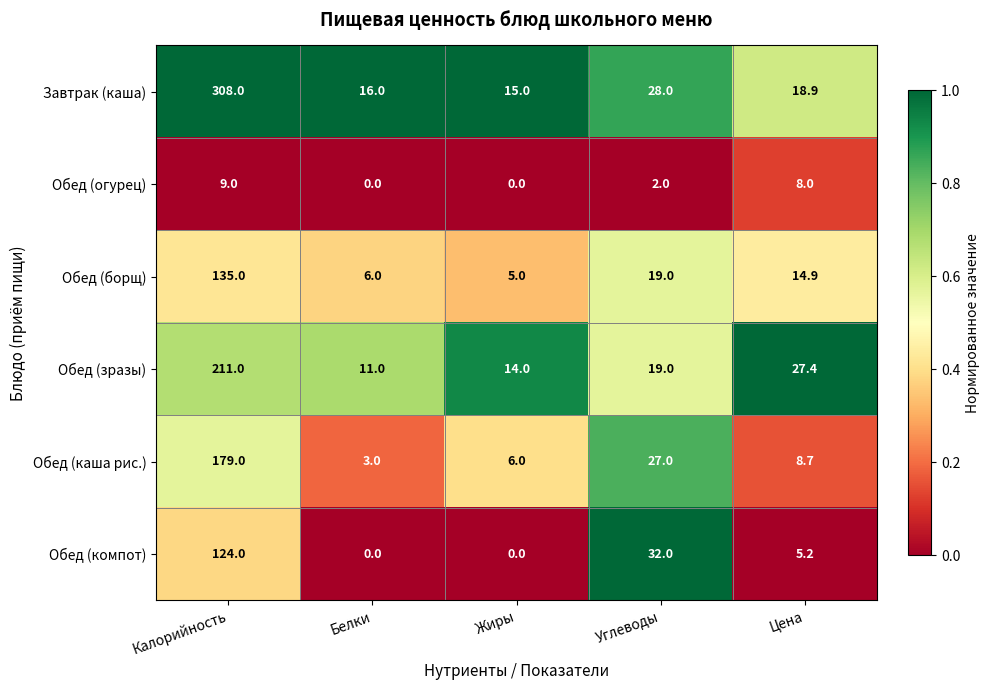

List the labels in order of Обед (борщ) value, smallest first.

Жиры, Белки, Цена, Углеводы, Калорийность